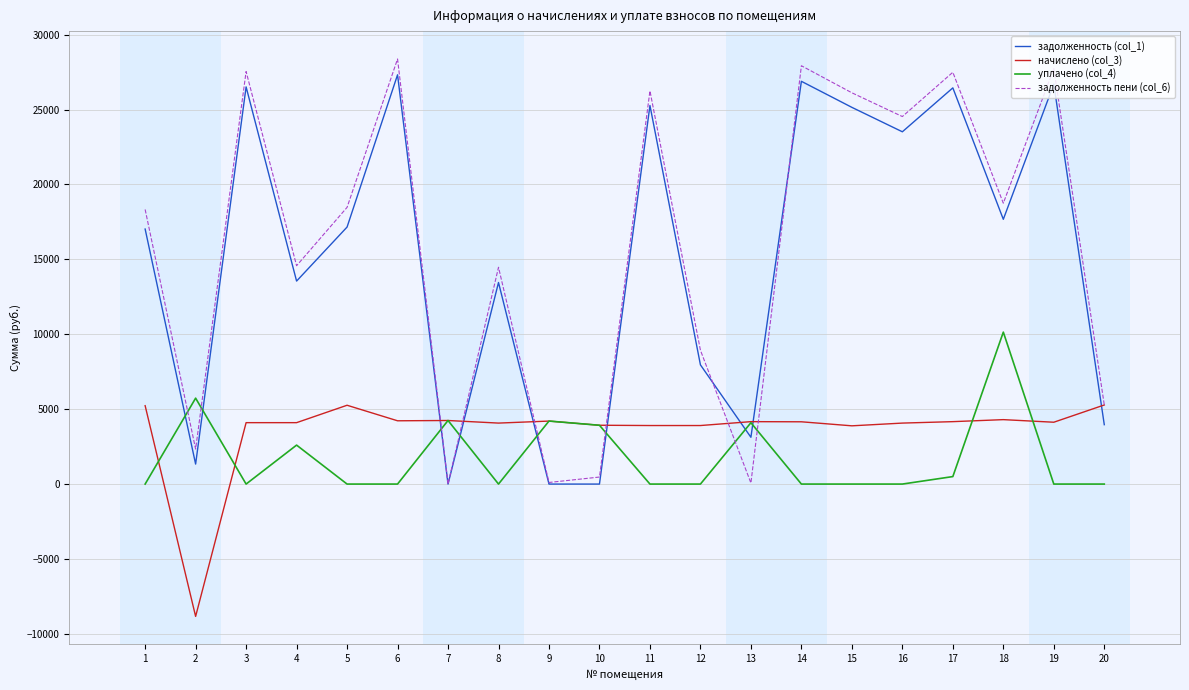

At how many categories does at least one series exceed 22409?

8